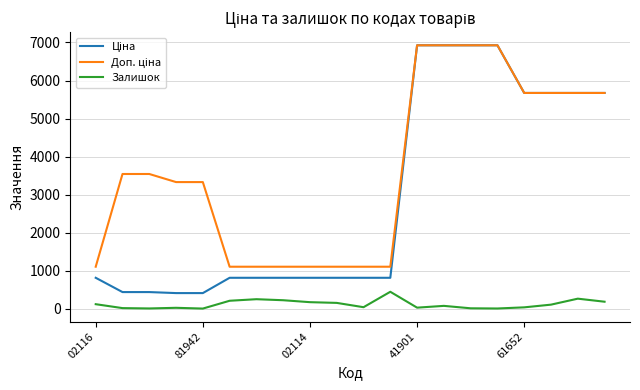

What is the greatest value displayed?

6925.7